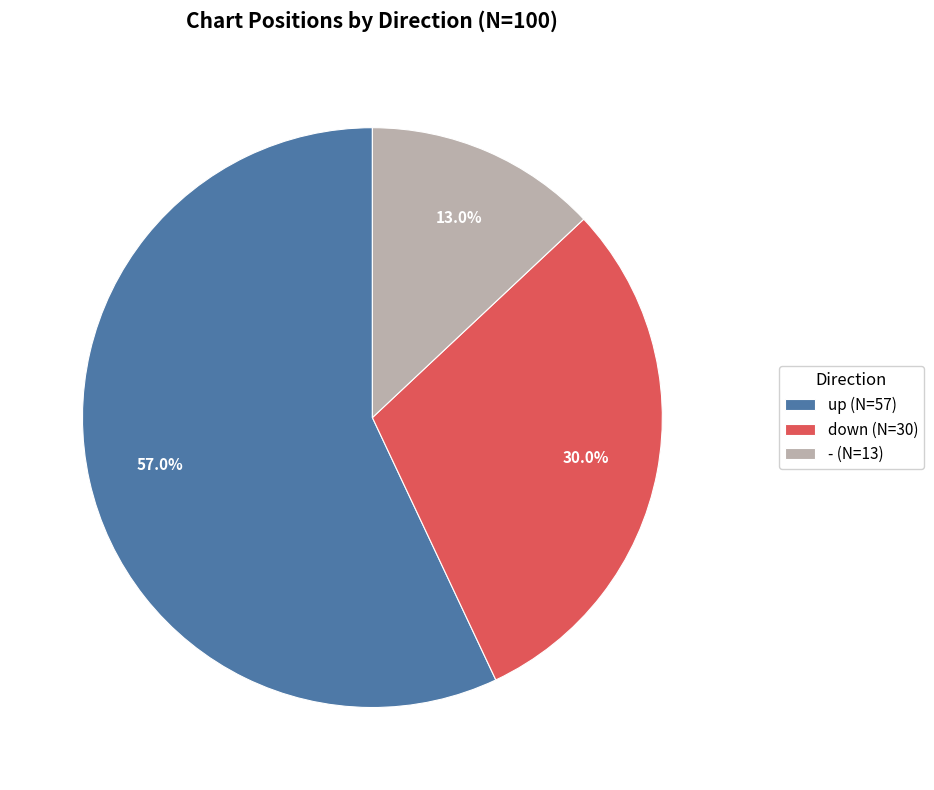

Approximately how many times larger is the value at down compared to -?

2.3